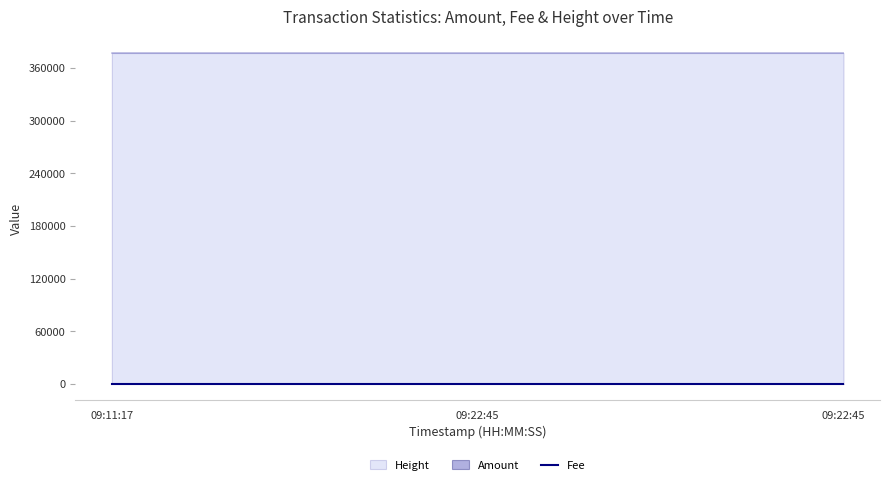

What is the sum of all Height values?

1131001